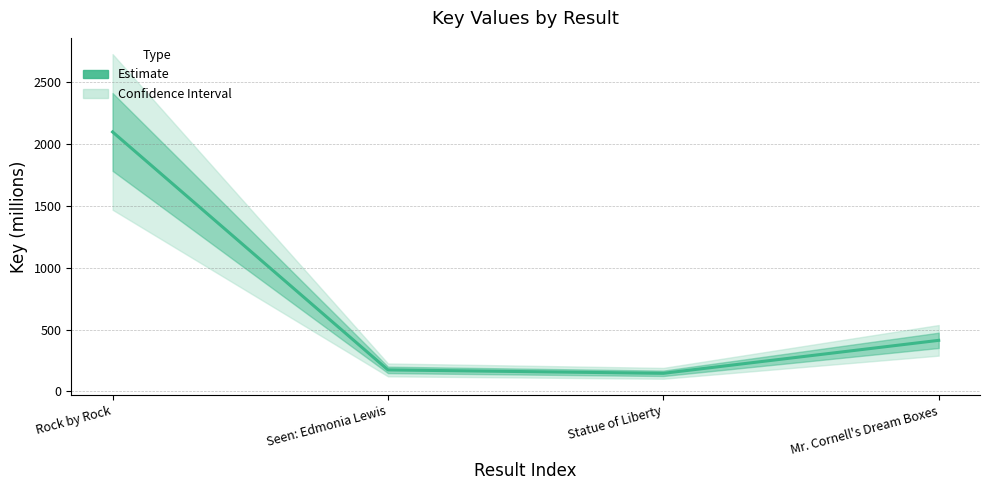

What is the smallest value displayed?

145.9